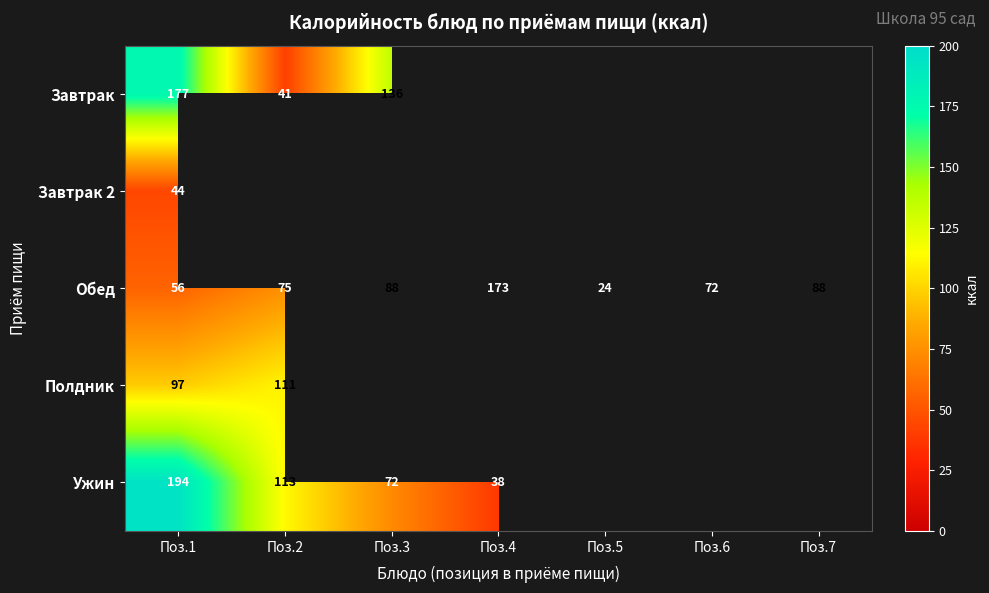

How many values in the Обед series are below 75?

3